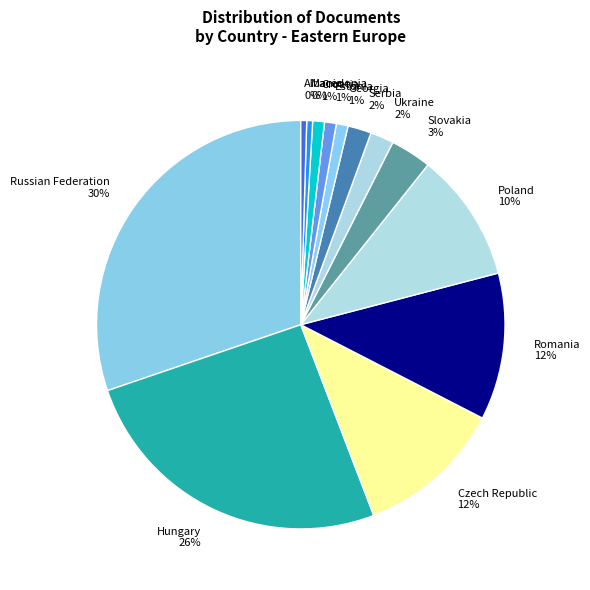

The Macedonia slice represents 0% of the pie. True or false?

True